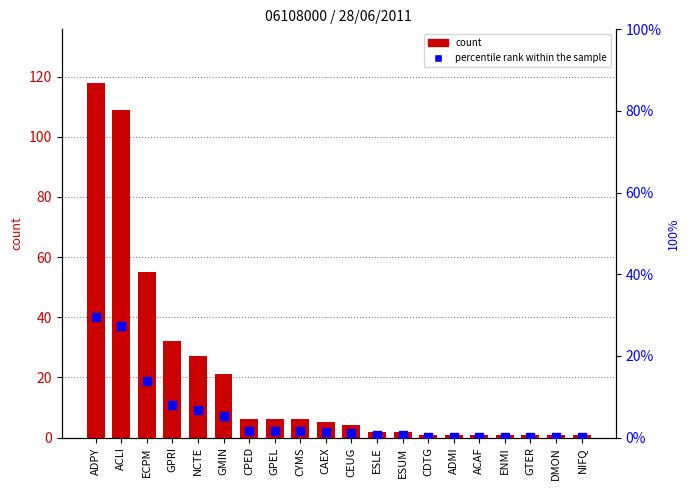

At how many categories does at least one series exceed 115?

1